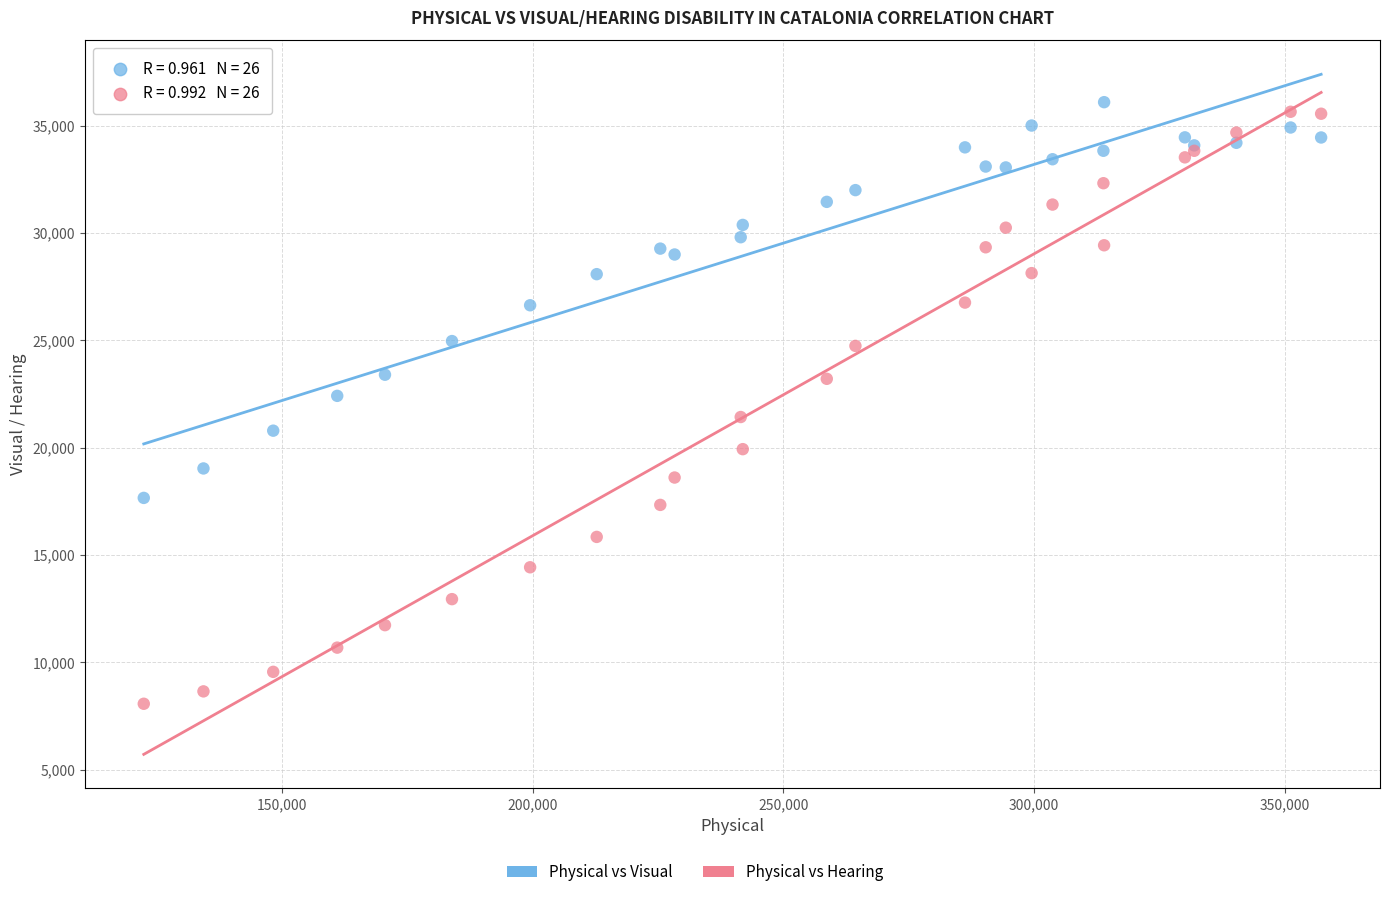

Which series has the widest spread of Y values?

Physical vs Hearing